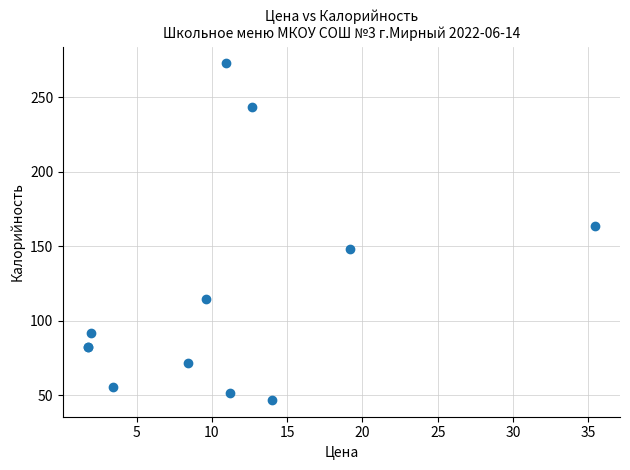

What Y value in the scatter plot is closest to 159?

164.0